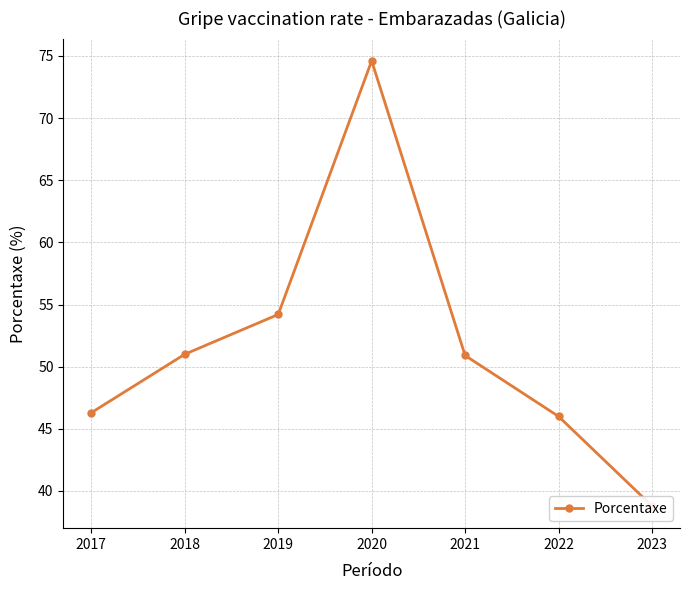

Is it true that the value at 2017 is 72.9?

False